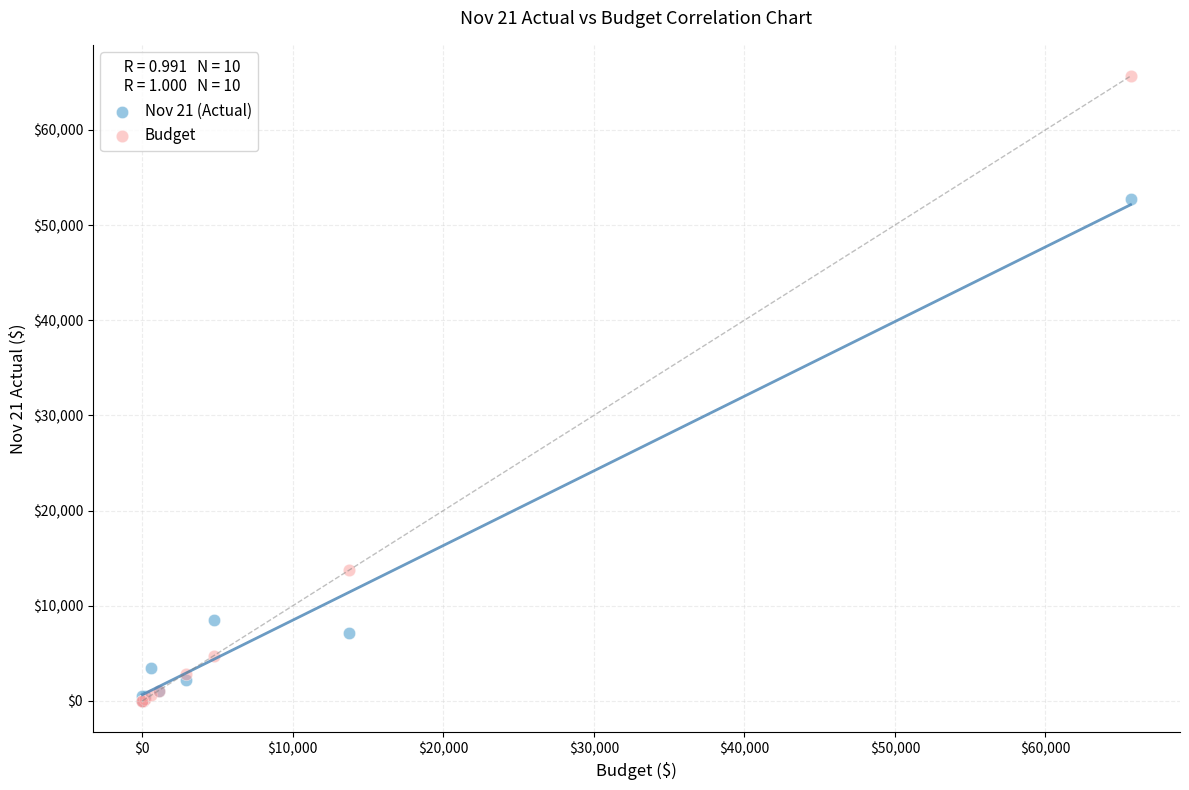

What are all the series names shown in the legend?

Nov 21 (Actual), Budget